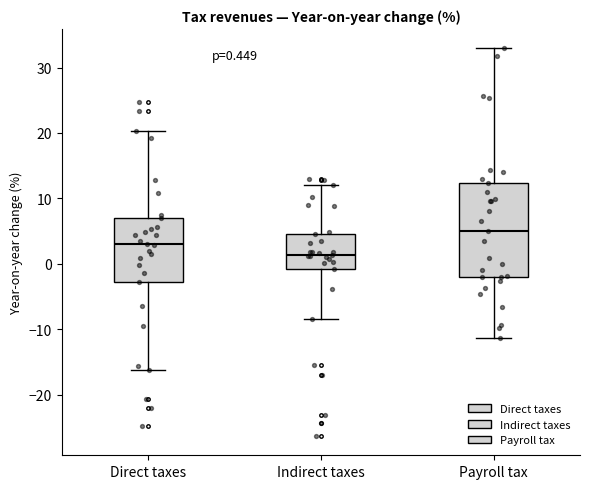

Which box has the lowest median line?

Indirect taxes